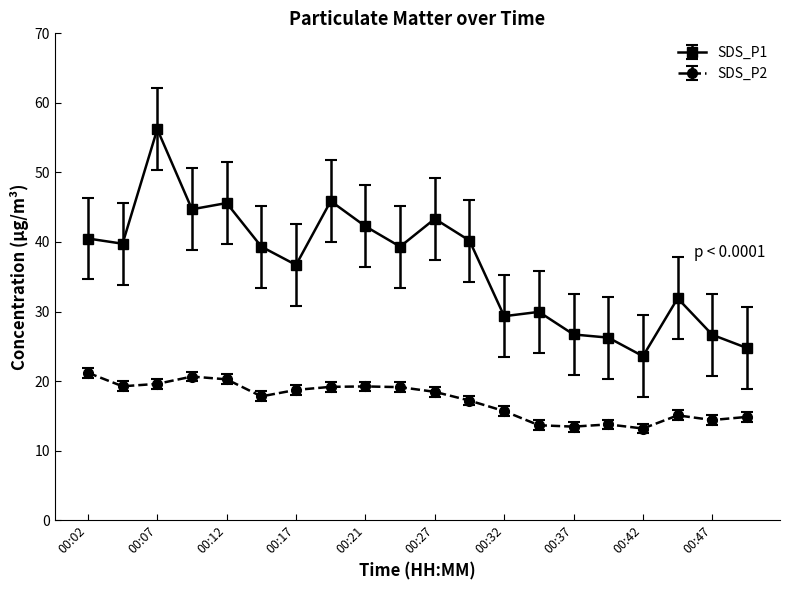

Which series has the largest total across all categories?

SDS_P1